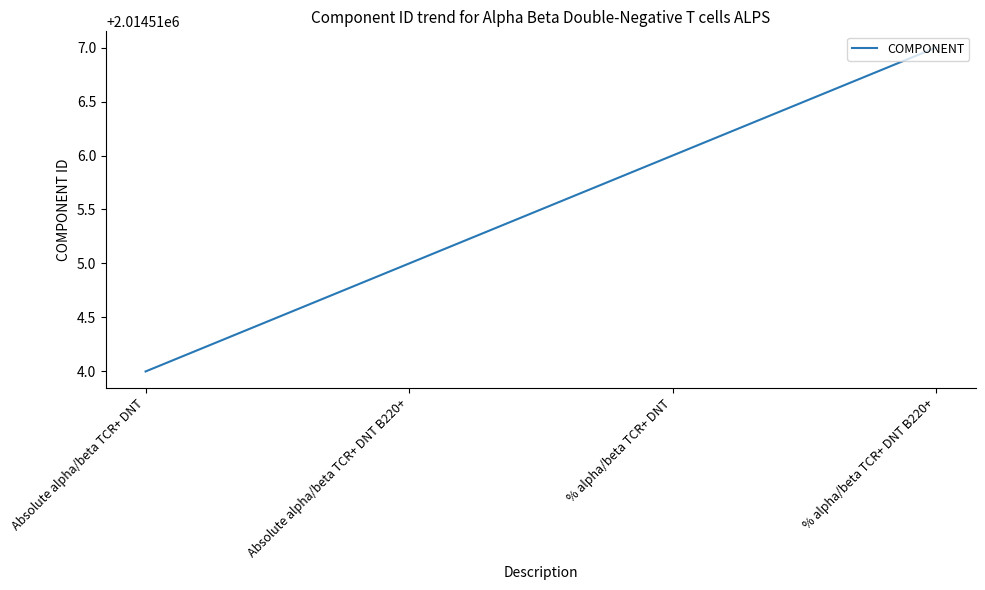

Count the number of data series in this chart.

1